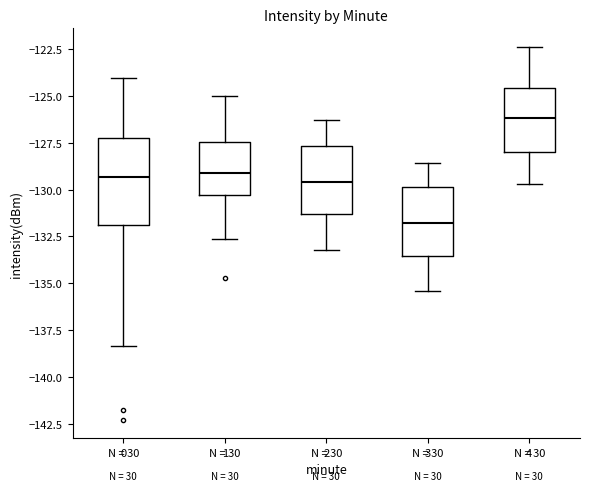

Where is the upper edge of the box at x = 3 on the y-axis? The values are not printed on the chart, so give them approximately, as read against the axis.

-130.0